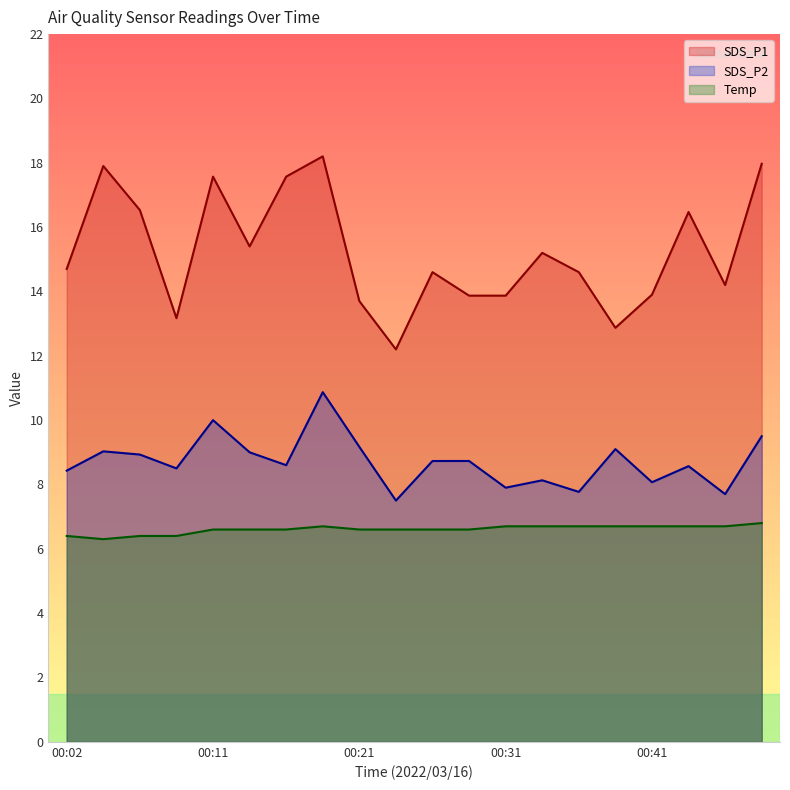

Which series changed the most between 00:31 and 00:48?

SDS_P1